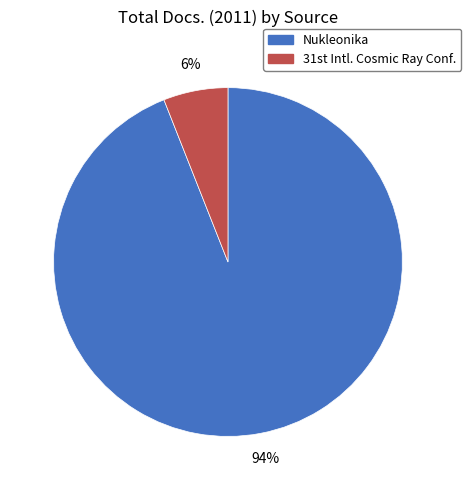

Rank the categories by value from highest to lowest.

Nukleonika, 31st Intl. Cosmic Ray Conf.